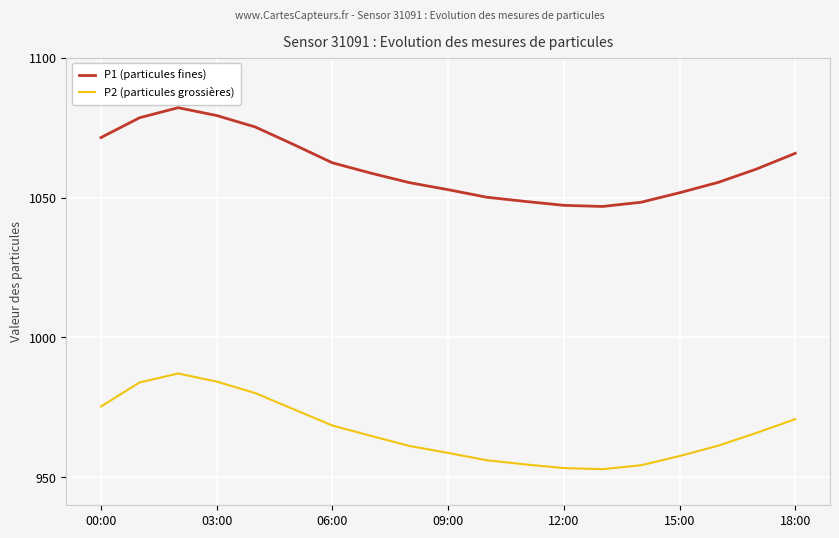

True or false: P1 (particules fines) and P2 (particules grossières) intersect in this chart.

False